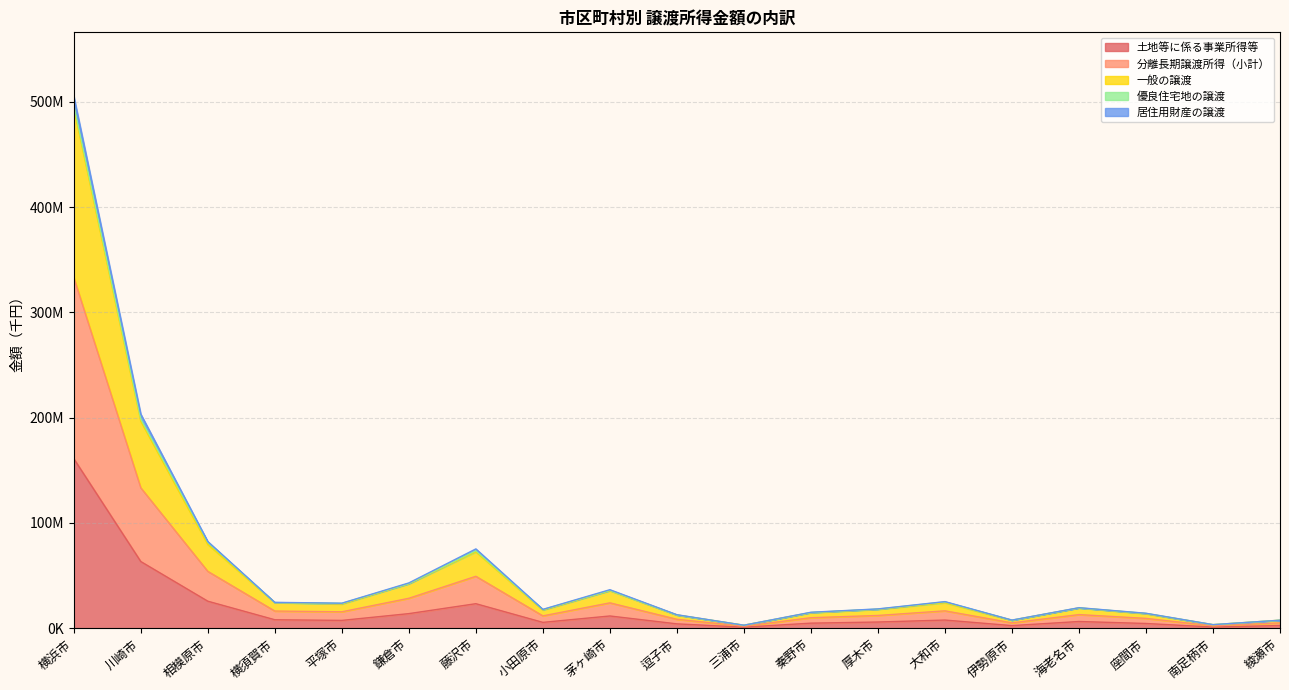

Does the chart have visible grid lines?

Yes